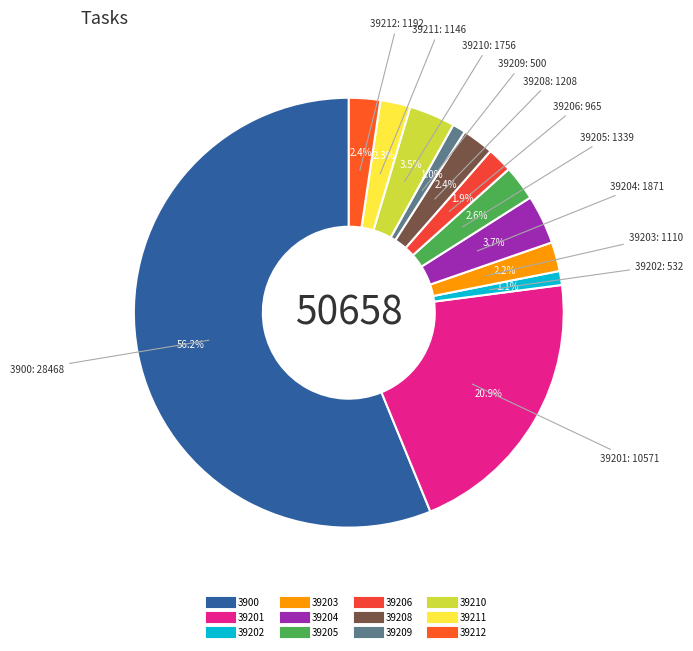

Count the number of slices in the pie.

12